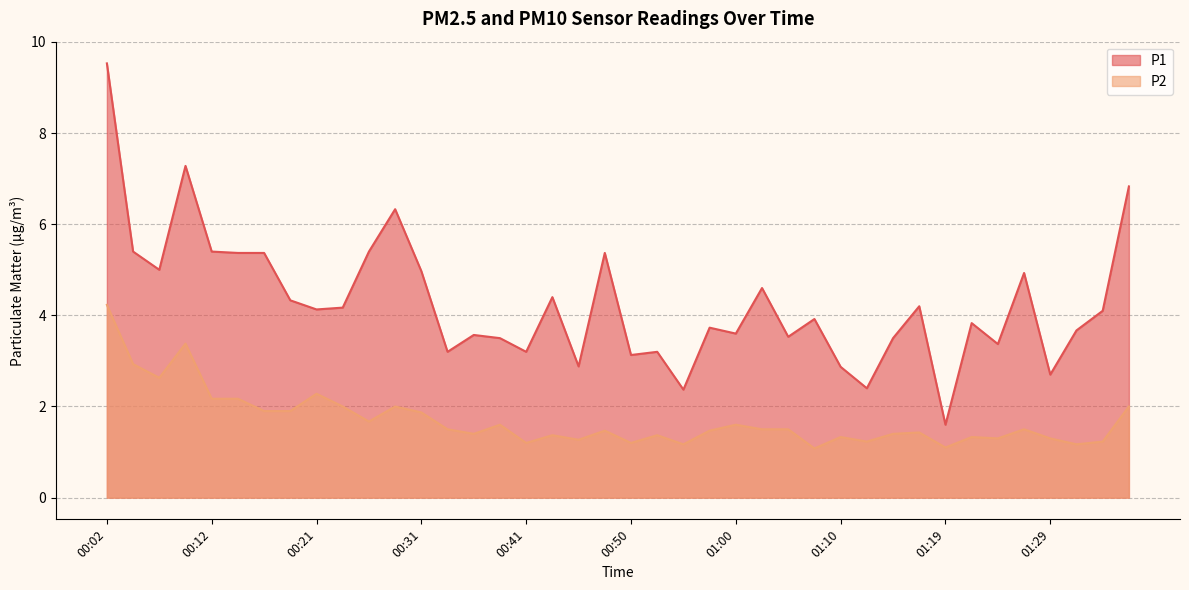

What is the difference between the maximum and minimum values in the P2 series?

3.2